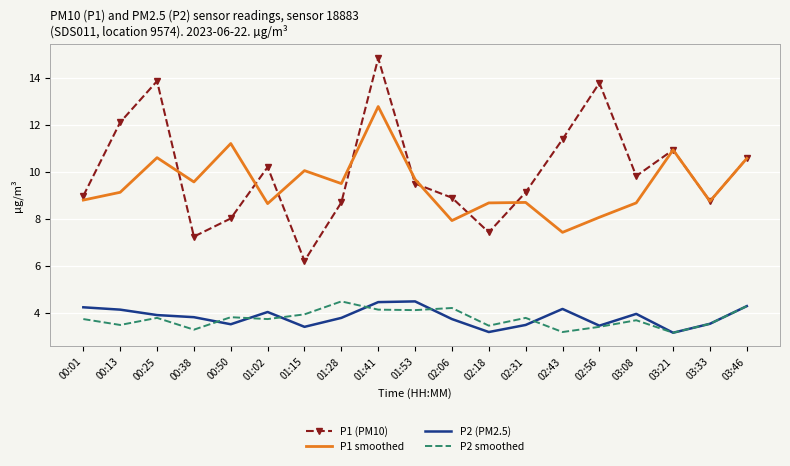

At which category does P1 (PM10) reach its first local valley?

00:38